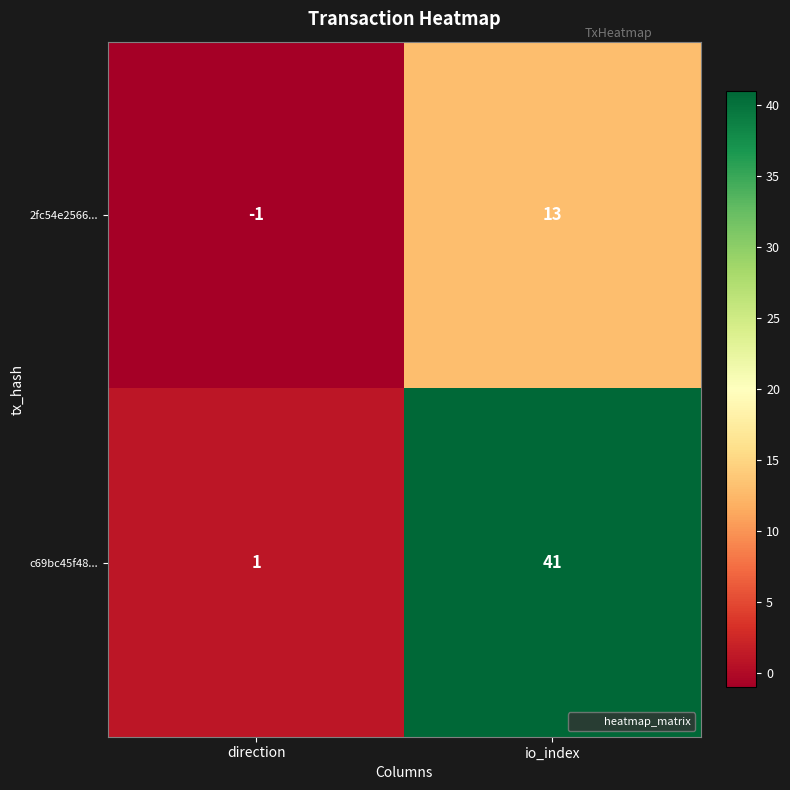

At which label is 2fc54e2566... closest to 6?

direction